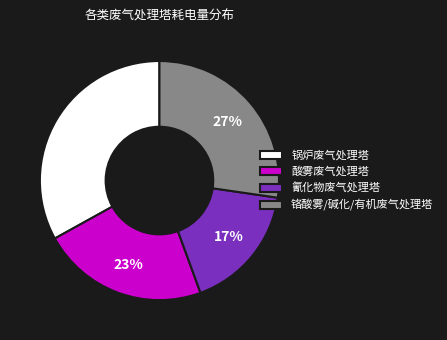

What is the smallest slice in the pie chart?

氰化物废气处理塔